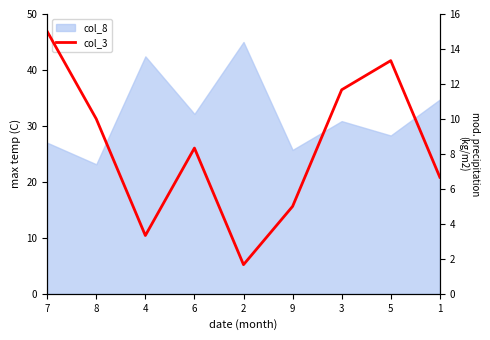

Does the chart display data point markers on the line(s)?

No